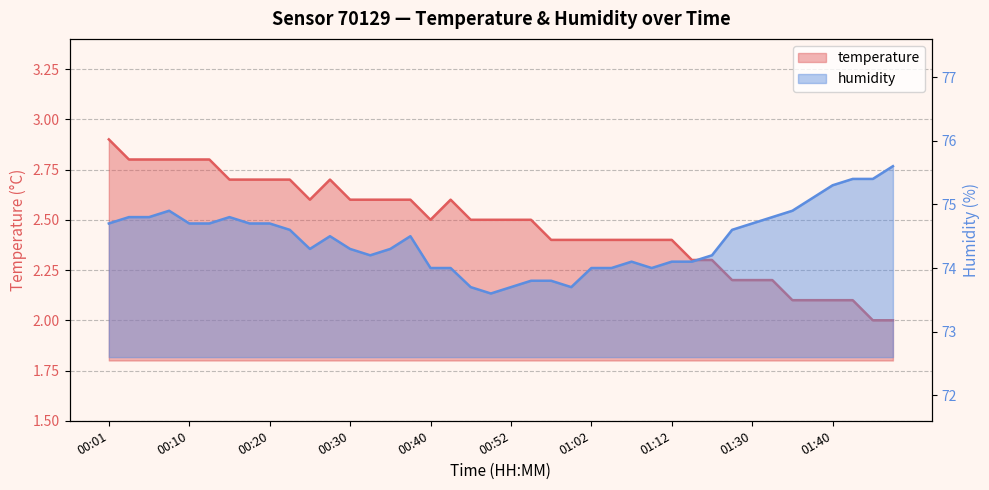

True or false: temperature and humidity intersect in this chart.

False